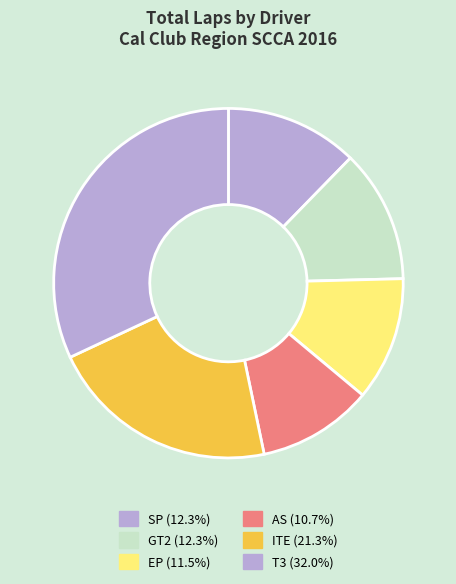

How many slices are in this pie chart?

6